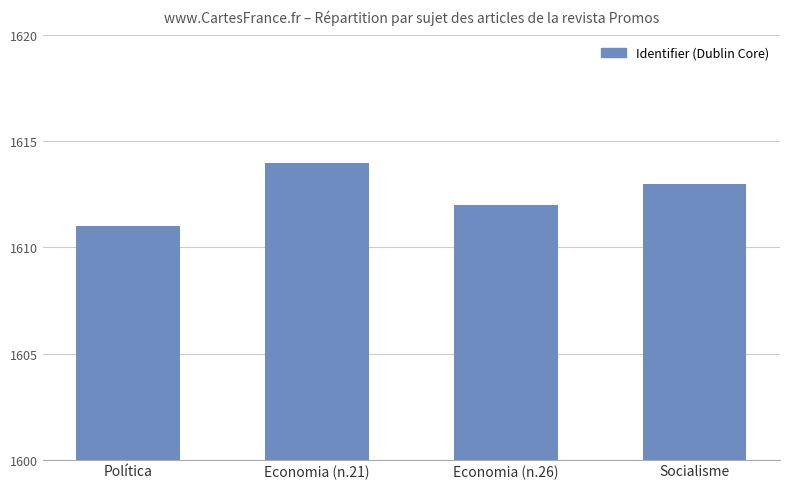

Rank the categories by value from highest to lowest.

Economia (n.21), Socialisme, Economia (n.26), Política